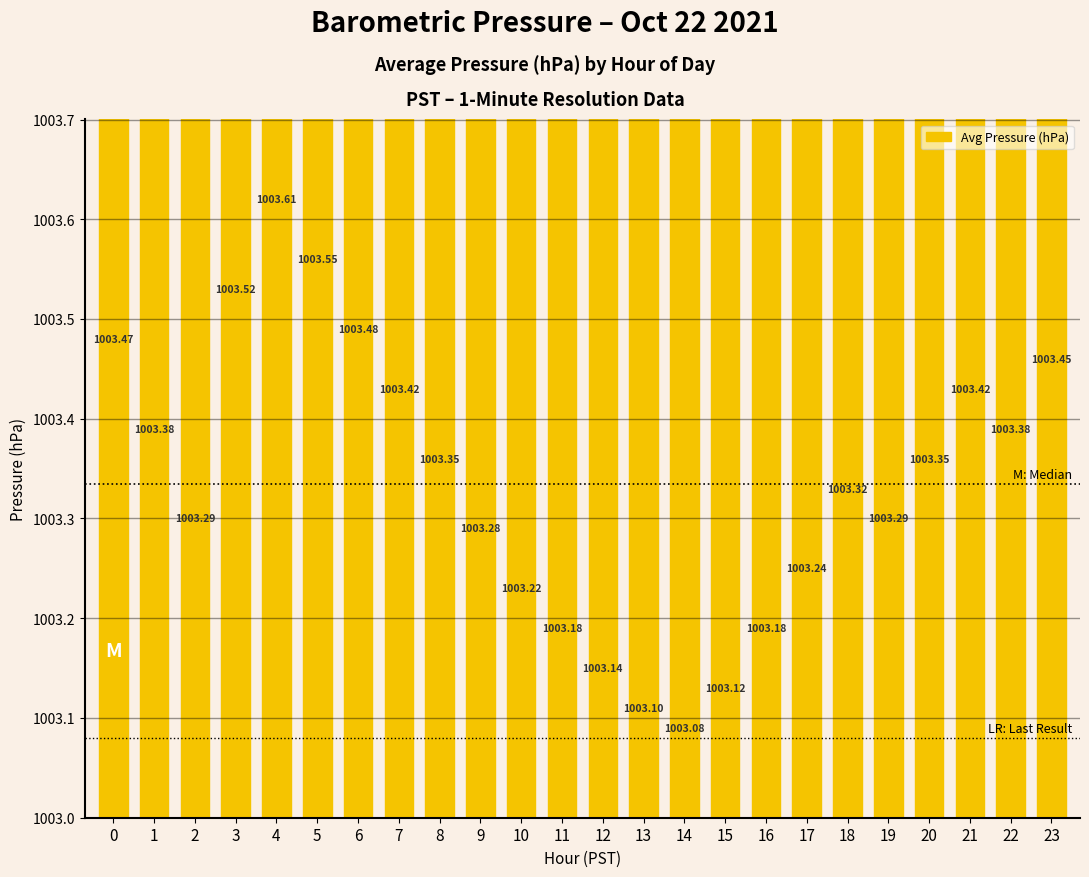

Is it true that the value at 9 is 1445.9?

False